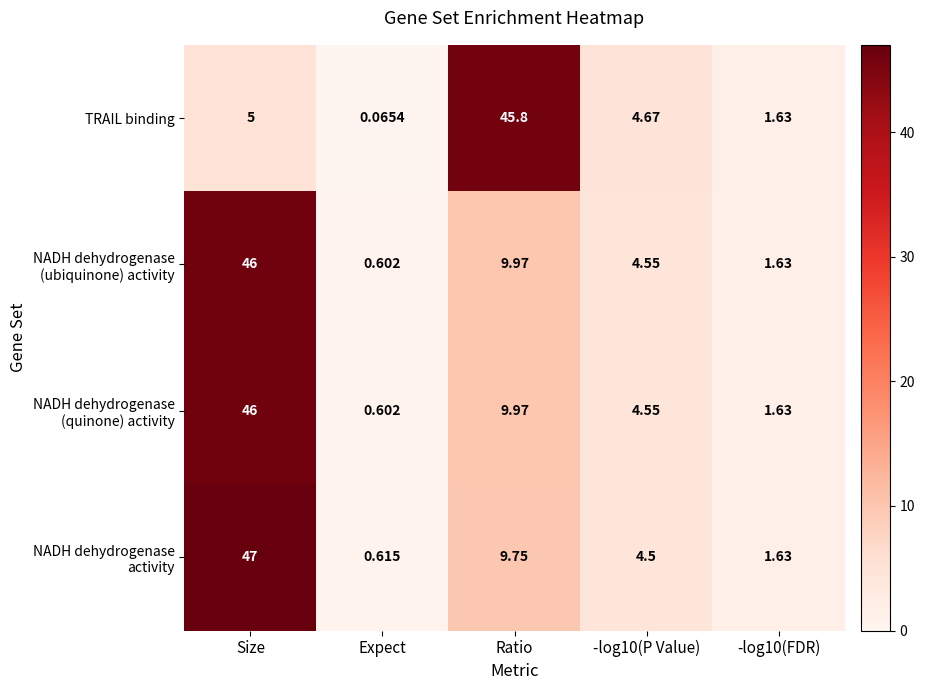

At which category is the sum across all series the highest?

Size